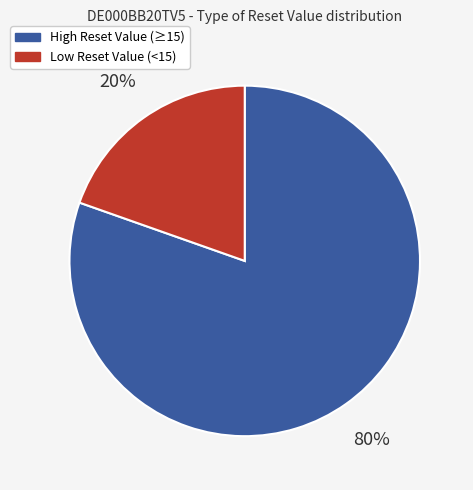

Is there any slice that represents more than half of the pie?

Yes